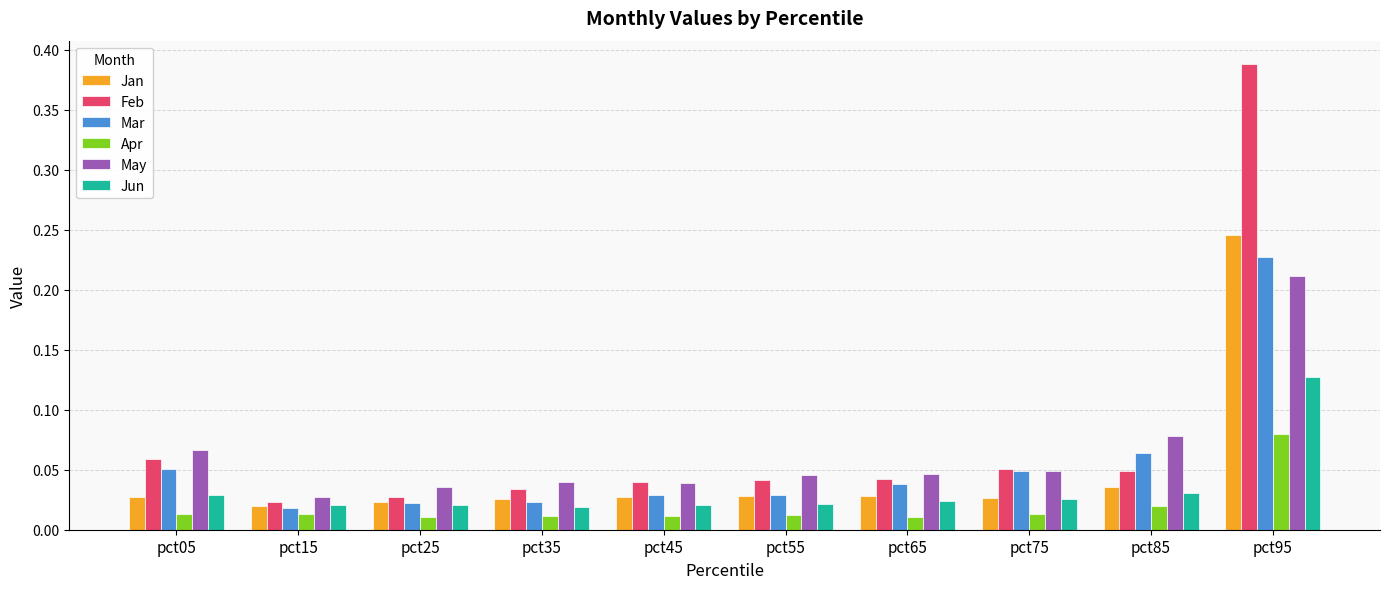

At which category is the sum across all series the highest?

pct95